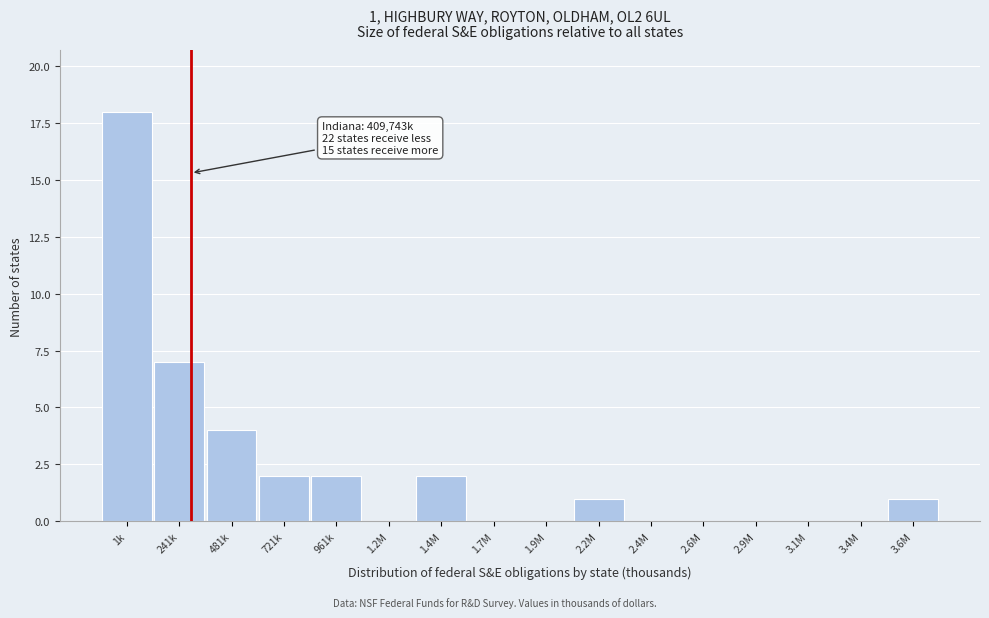

Reading left to right, what are all the values shown in this chart?

1k=18	241k=7	481k=4	721k=2	961k=2	1.2M=0	1.4M=2	1.7M=0	1.9M=0	2.2M=1	2.4M=0	2.6M=0	2.9M=0	3.1M=0	3.4M=0	3.6M=1